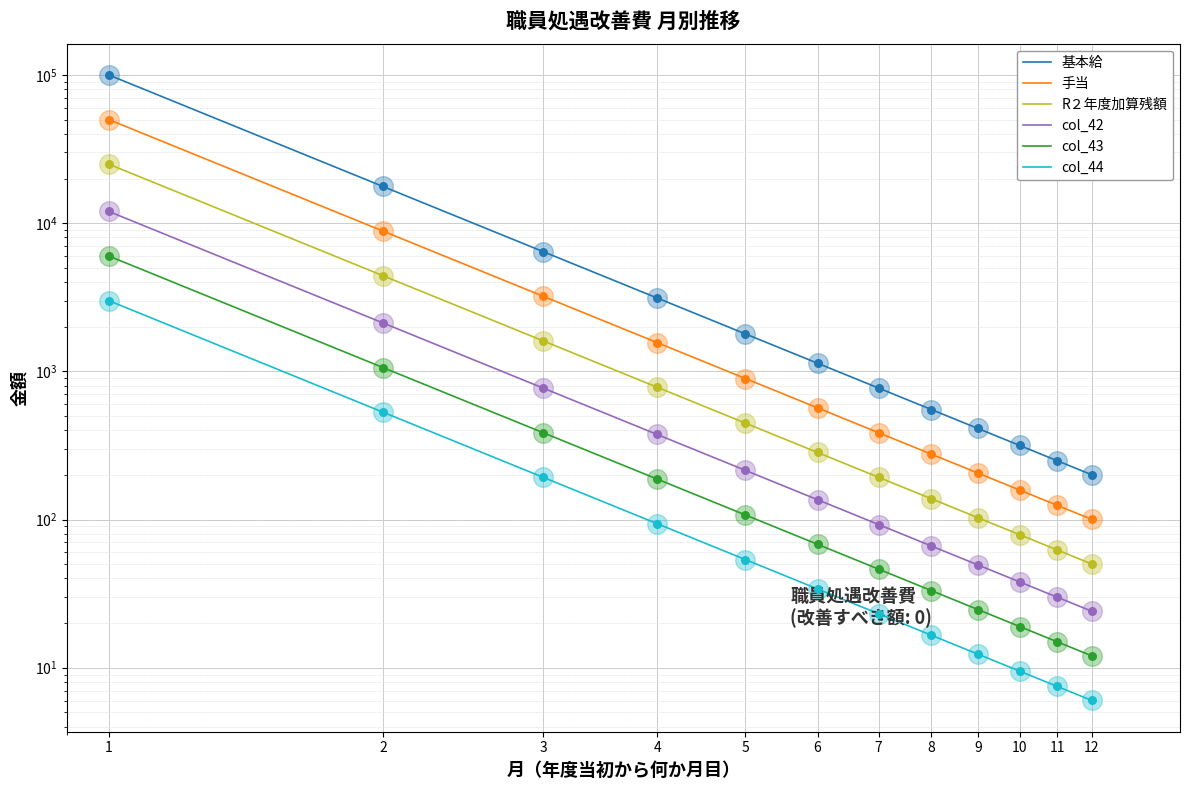

What is the total value across all series at 3?

12573.4